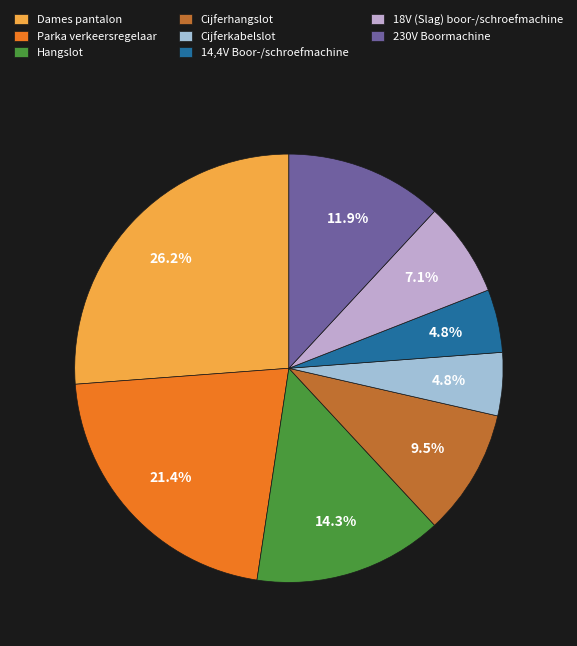

Count the number of slices in the pie.

8